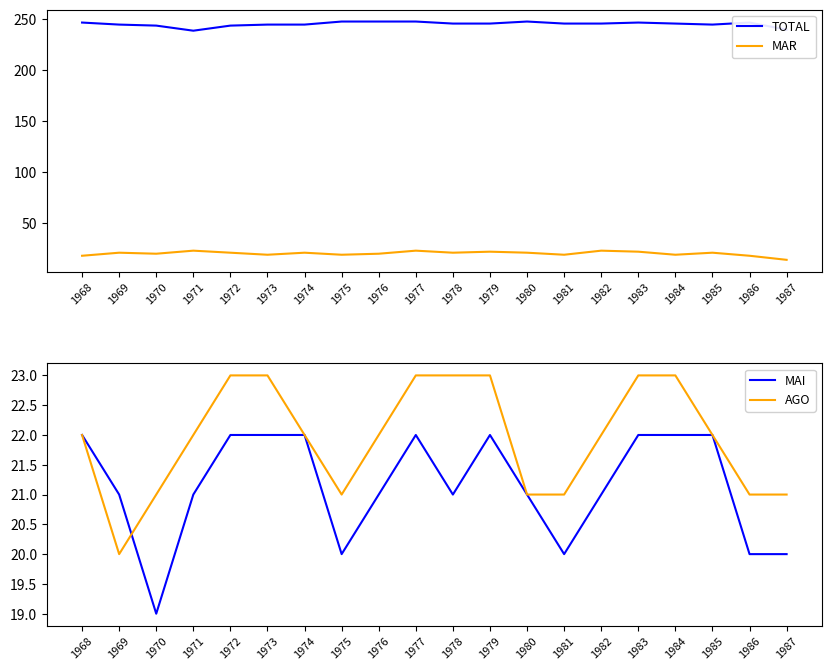

Which category has the highest value across all series?

1975